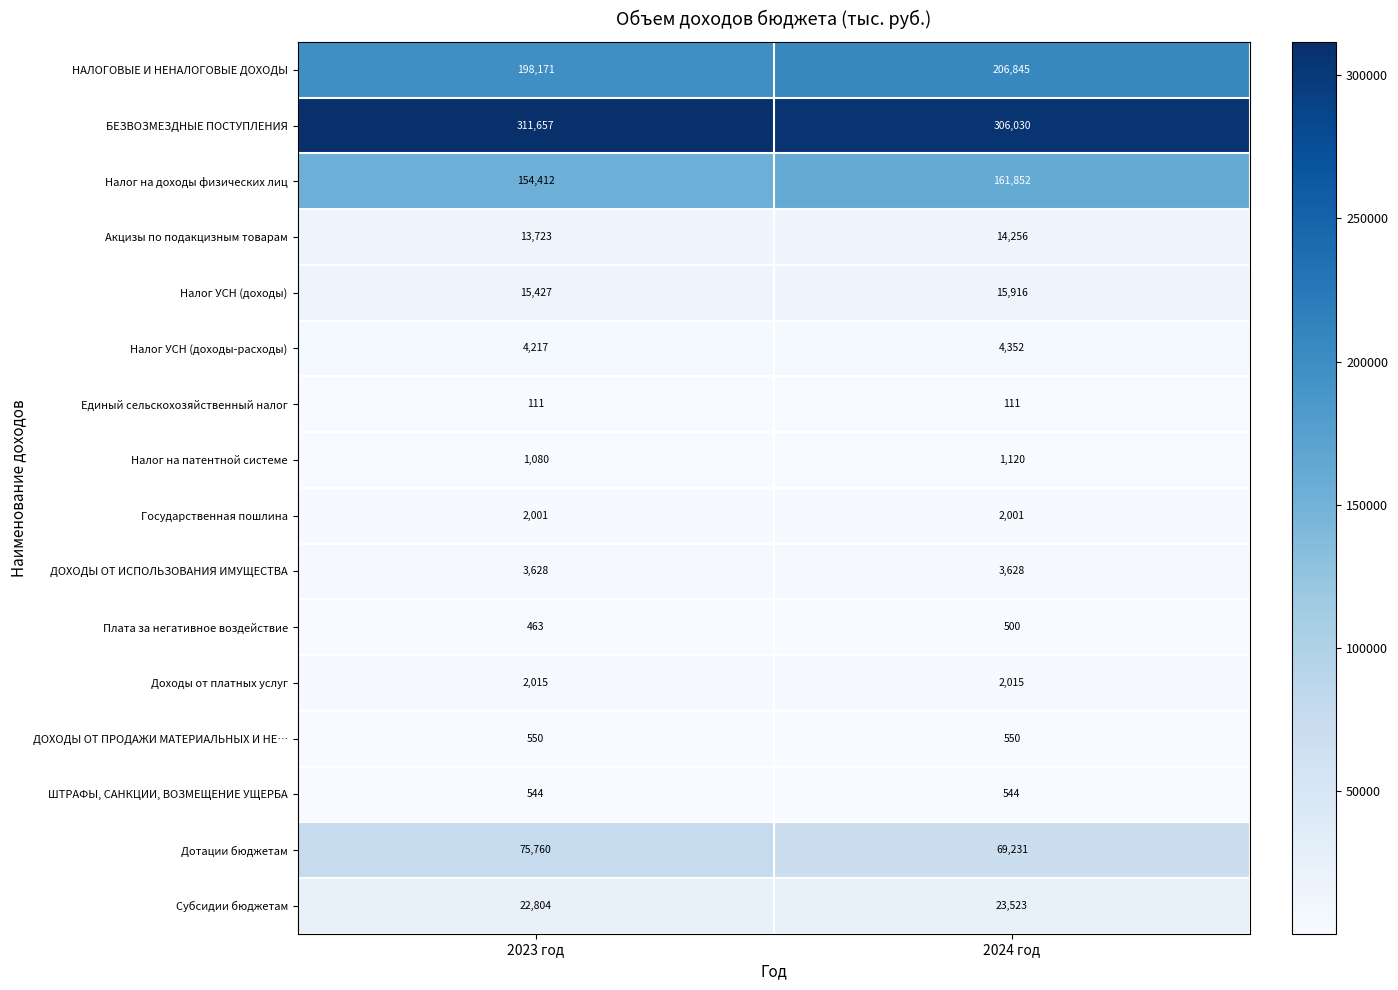

At which category does the chart reach its peak across all series?

2023 год